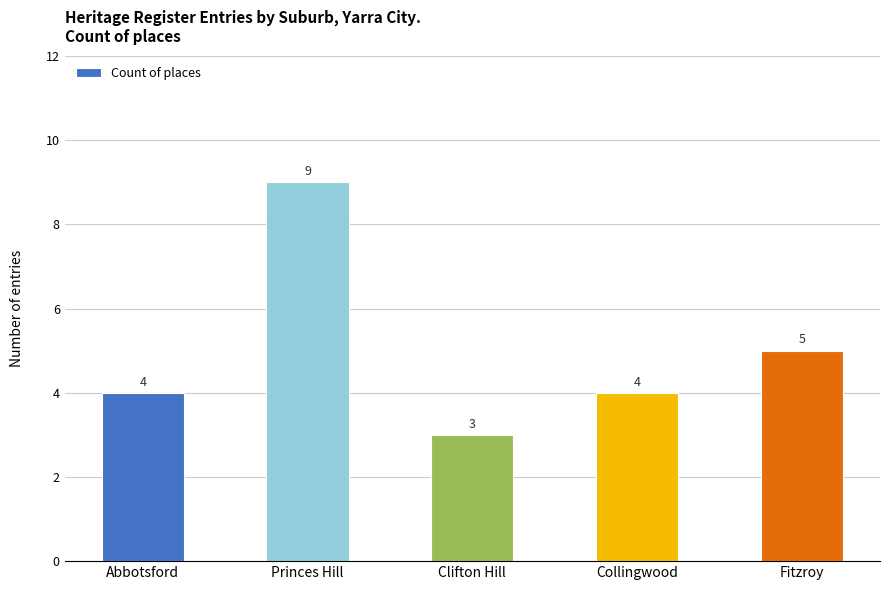

What is the label of the 3rd bar from the right?

Clifton Hill